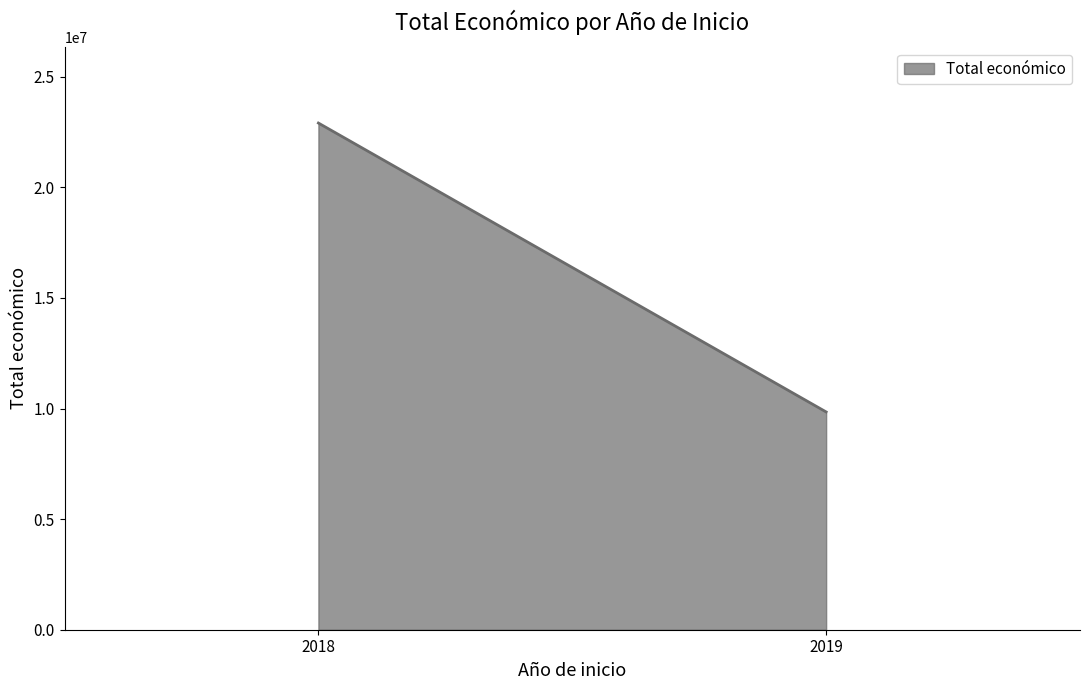

Is it true that the value at 2019 is 15202902?

False